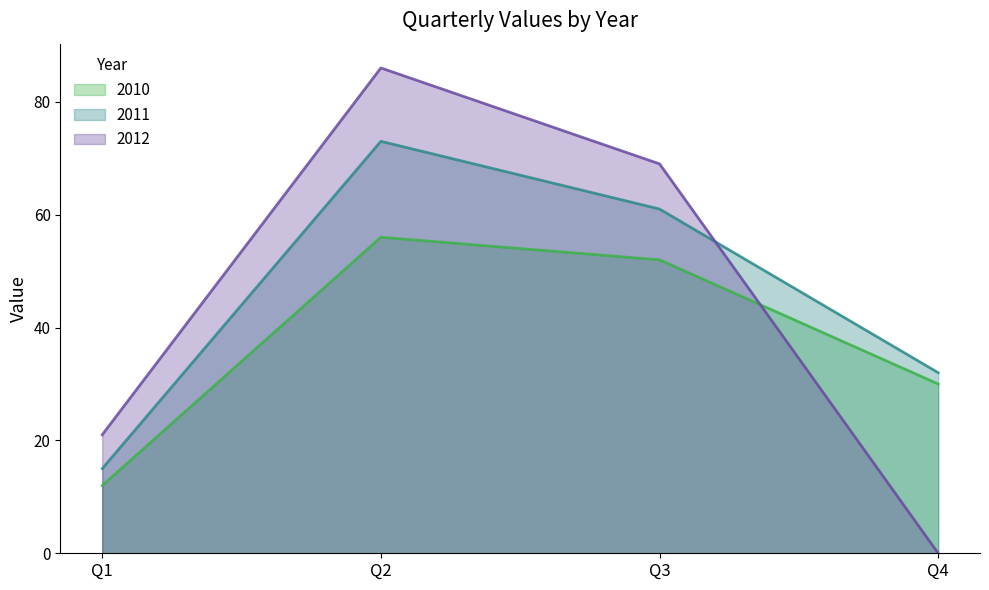

List the series in order of their overall mean, highest first.

2011, 2012, 2010